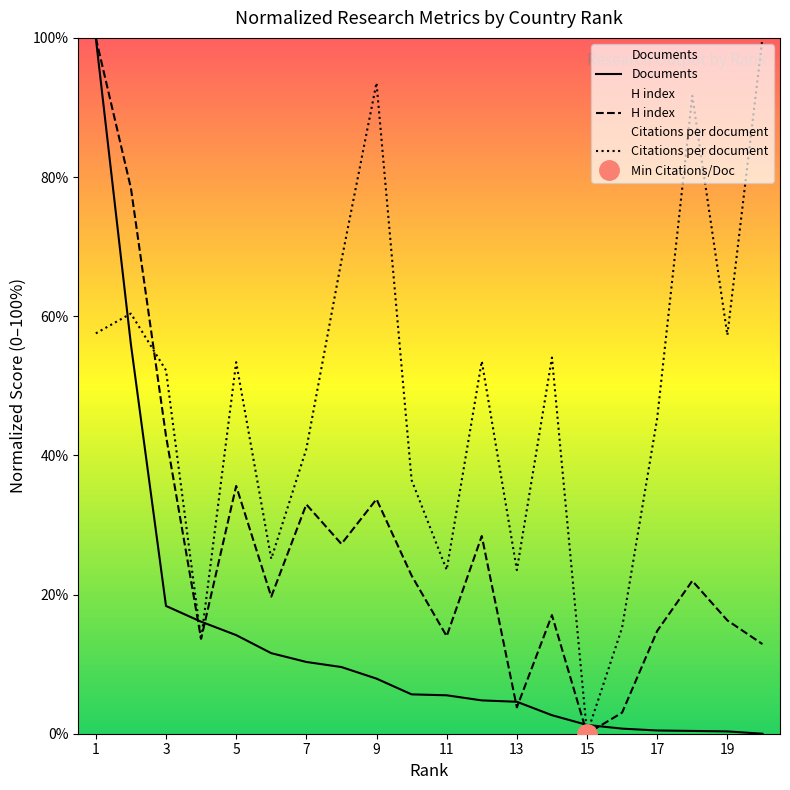

Rank the series by their maximum value, from highest to lowest.

Citations per document, H index, Documents